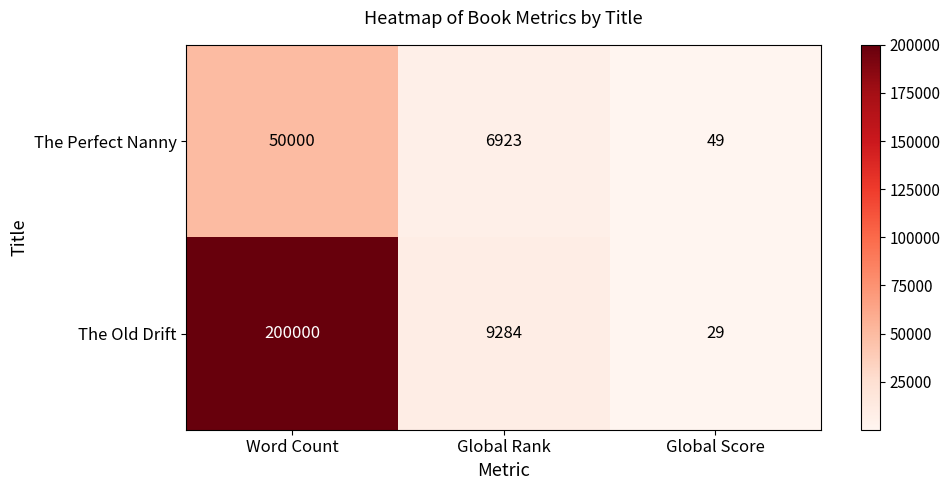

Which category has the lowest value across all series?

Global Score